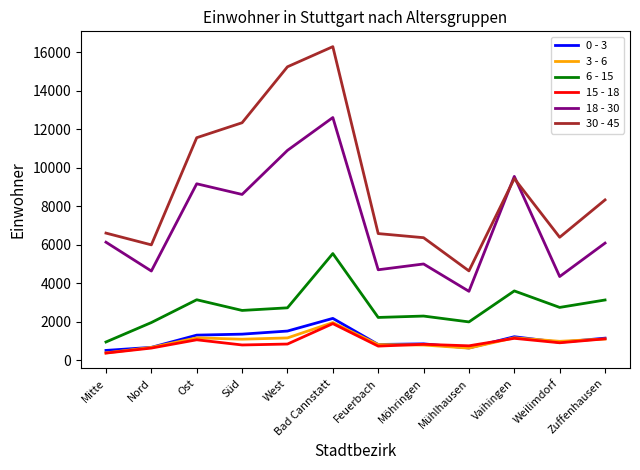

Where is 18 - 30 nearest to the value 8095?

Süd